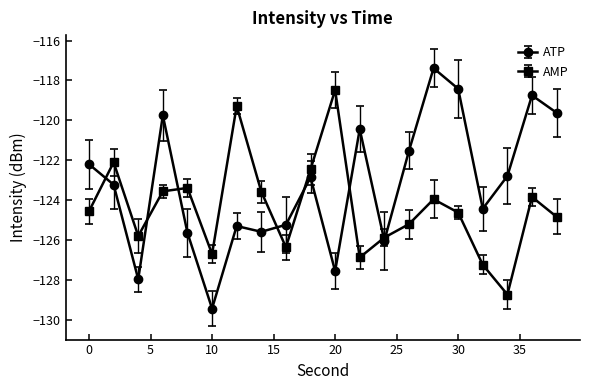

What is the difference between the maximum and minimum values in the AMP series?

10.3